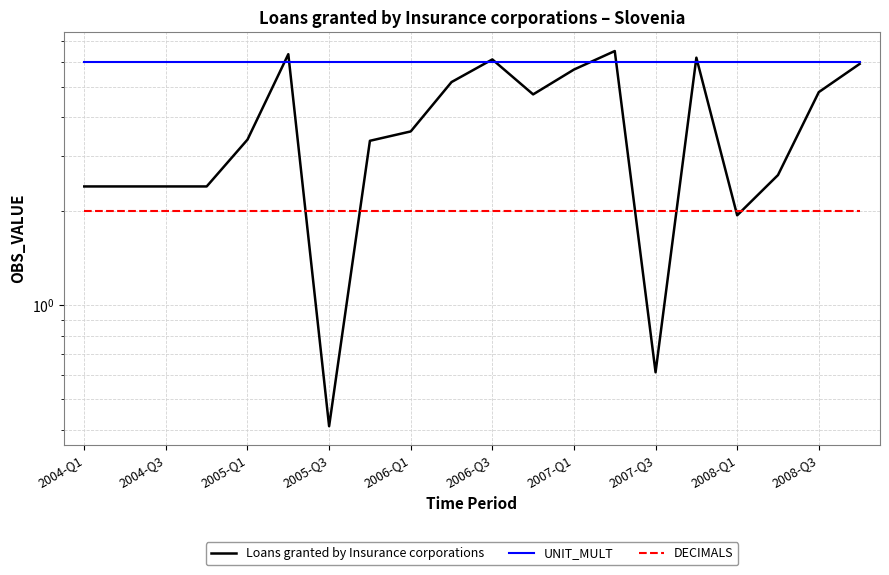

How many lines are shown in the chart?

3